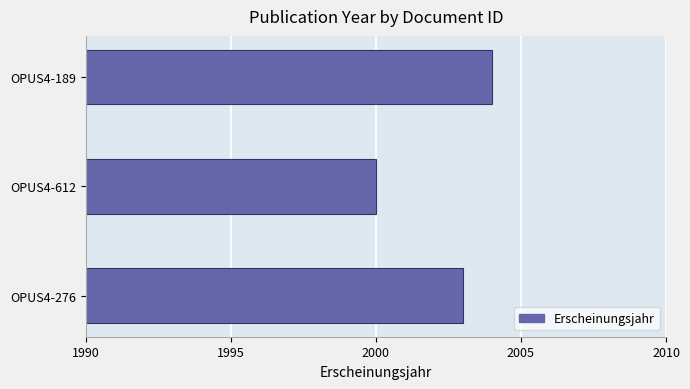

Is it true that the value at OPUS4-189 is 2903?

False